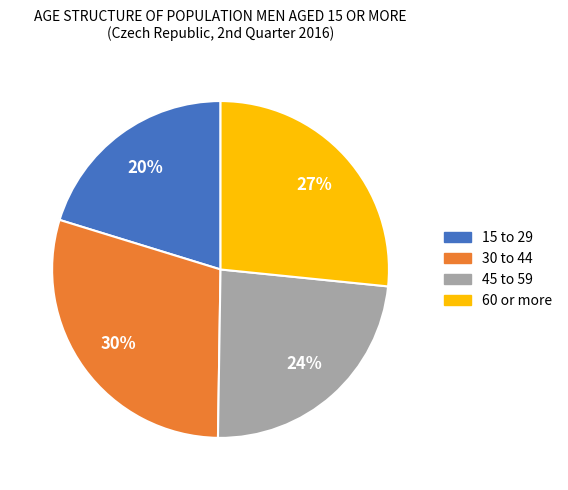

Is there a majority slice in this chart?

No